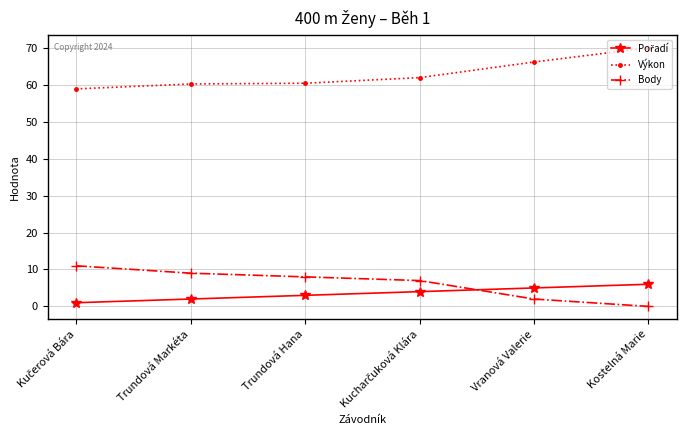

Does the chart display data point markers on the line(s)?

Yes